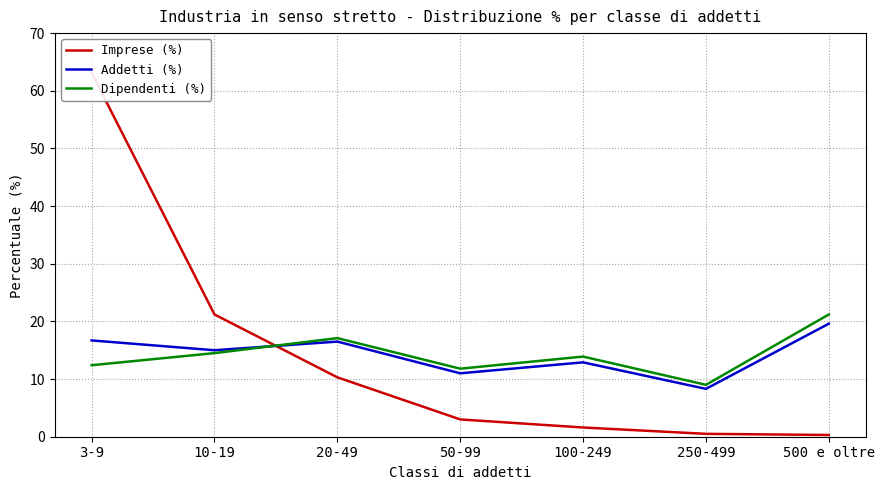

What is the approximate value of Addetti (%) at 100-249?

12.9